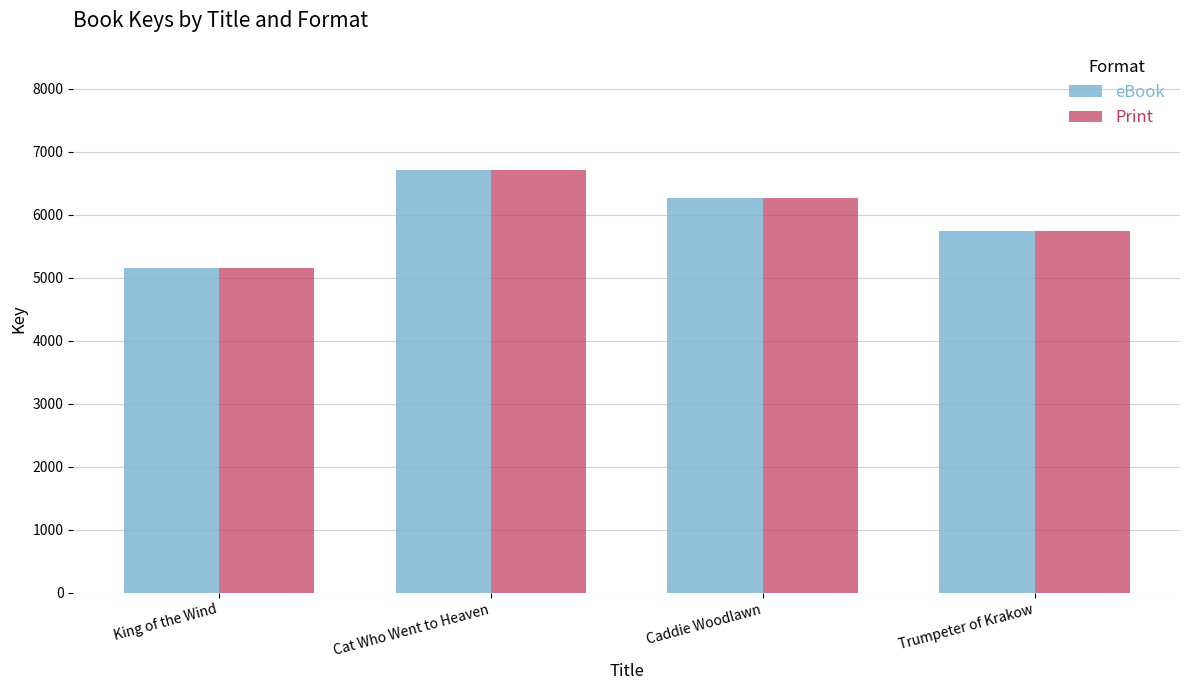

At which label does eBook reach its minimum?

King of the Wind